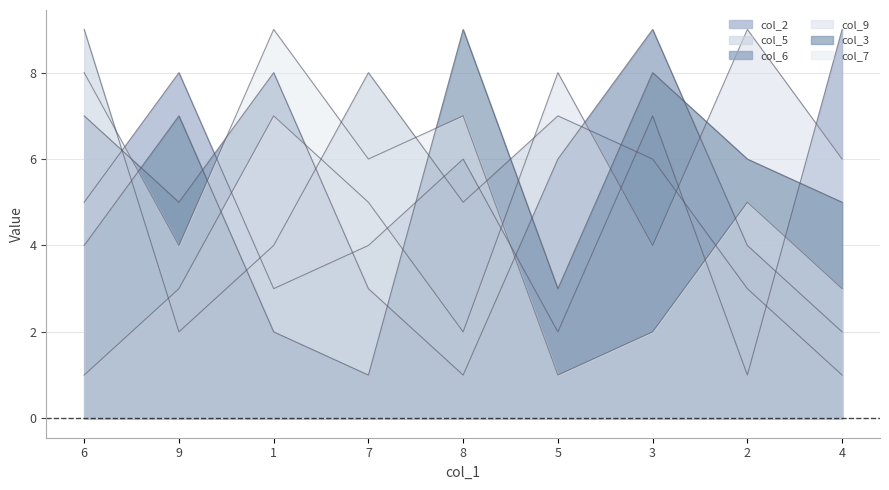

Reading left to right, transcribe all the data shown in this chart.

col_2: 6=5	9=8	1=3	7=4	8=6	5=2	3=7	2=1	4=9
col_5: 6=9	9=2	1=4	7=8	8=5	5=7	3=6	2=3	4=1
col_6: 6=7	9=5	1=8	7=3	8=1	5=6	3=9	2=4	4=2
col_9: 6=1	9=3	1=7	7=5	8=2	5=8	3=4	2=9	4=6
col_3: 6=4	9=7	1=2	7=1	8=9	5=3	3=8	2=6	4=5
col_7: 6=8	9=4	1=9	7=6	8=7	5=1	3=2	2=5	4=3